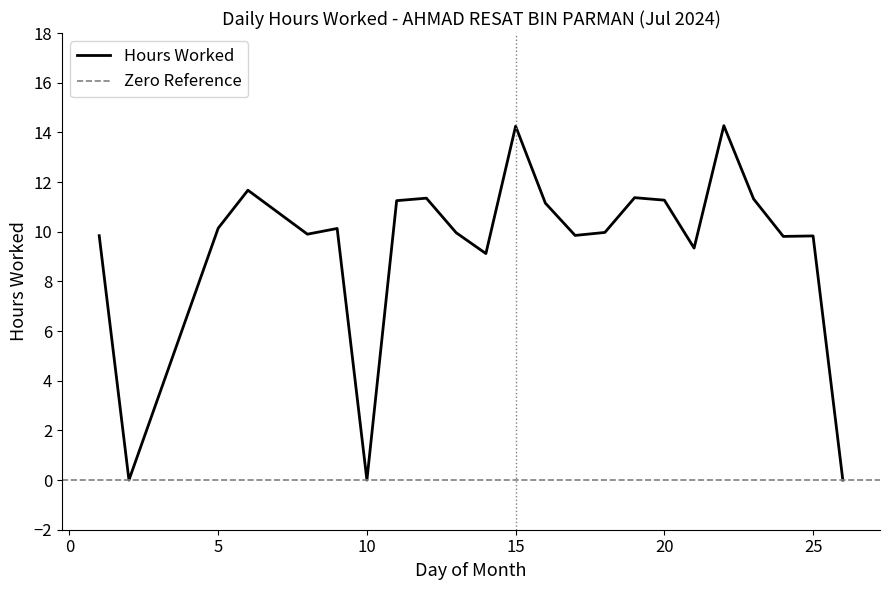

Reading right to left, list all the values displayed in this chart.

26=0.0	25=9.8	24=9.8	23=11.3	22=14.3	21=9.3	20=11.3	19=11.4	18=10.0	17=9.8	16=11.2	15=14.2	14=9.1	13=10.0	12=11.3	11=11.2	10=0.0	9=10.1	8=9.9	6=11.7	5=10.1	2=0.0	1=9.8